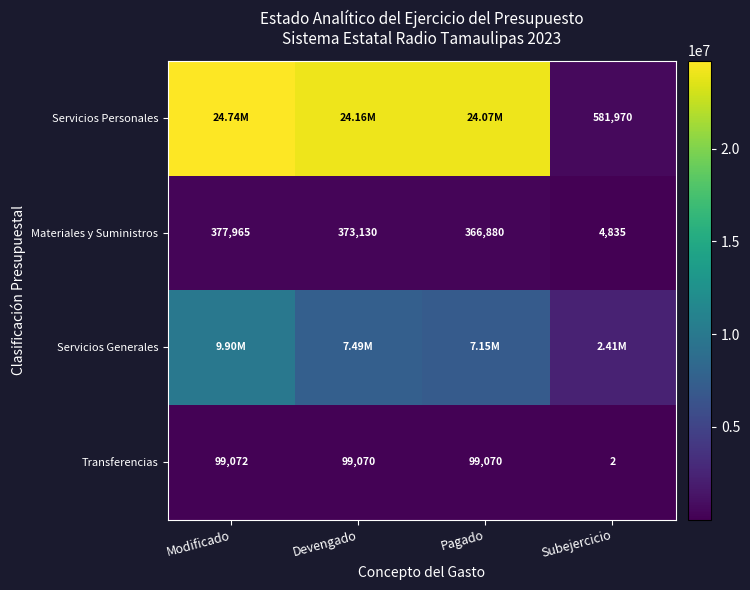

What is the sum of the Transferencias values at Pagado and Modificado?

198142.0